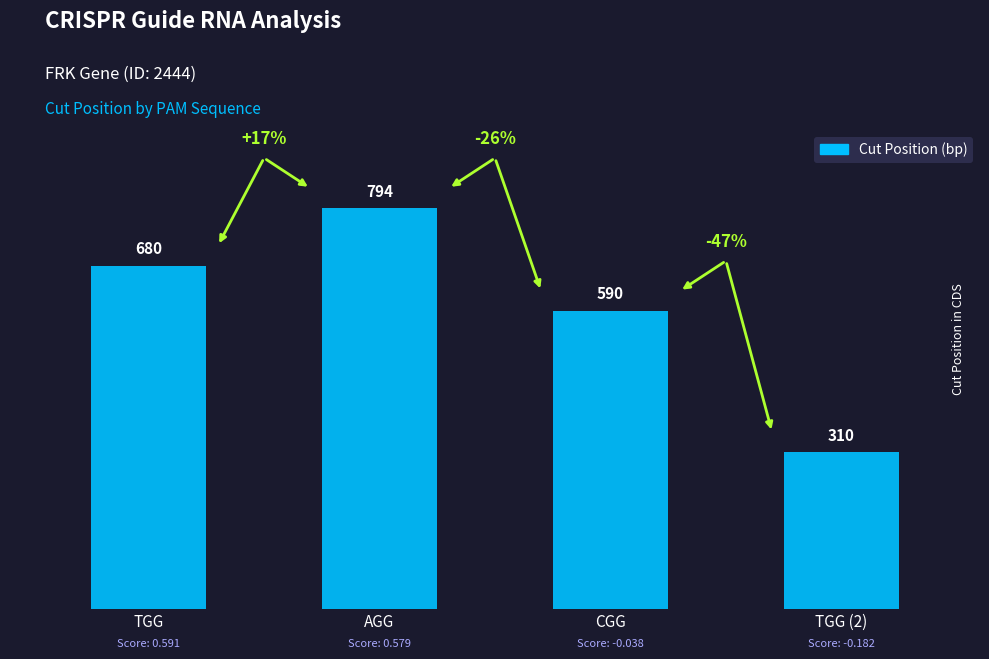

Count the values in the range 590 to 794.

3